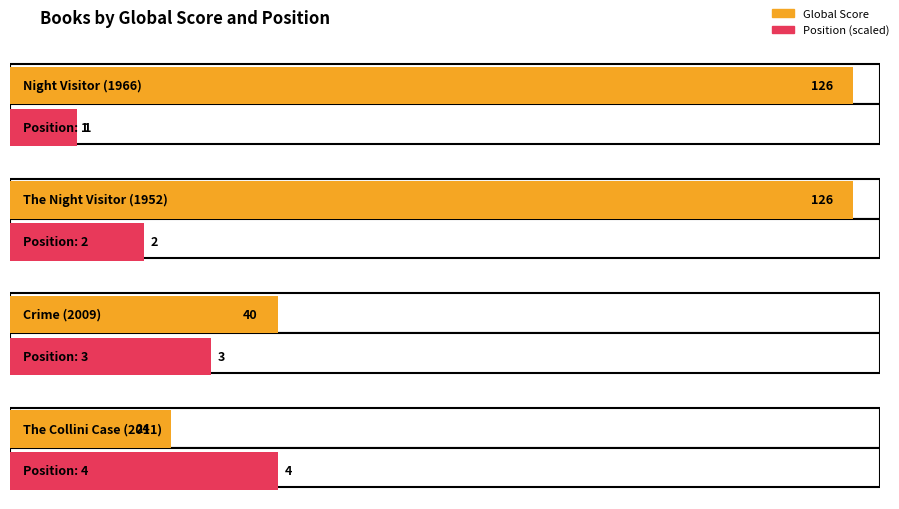

What is the minimum value shown in the chart?

1